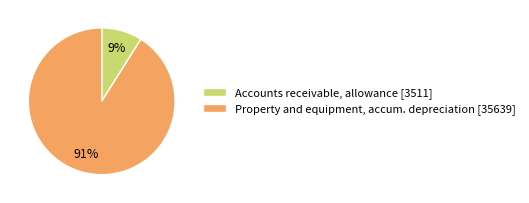

Count the number of slices in the pie.

2